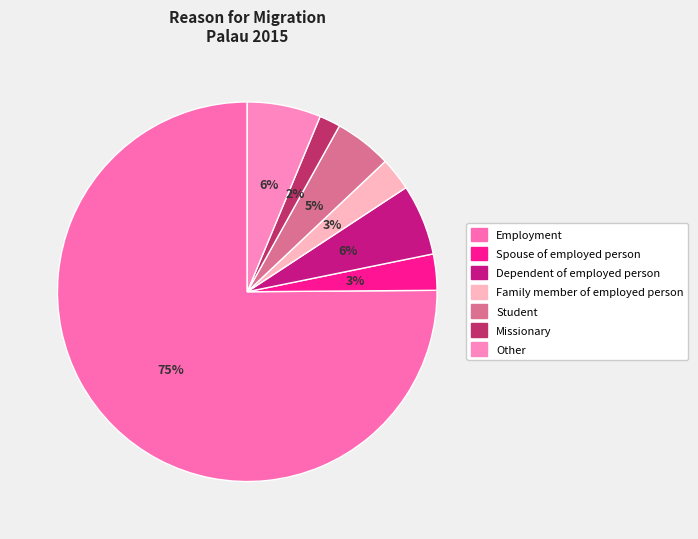

Count the number of slices in the pie.

7